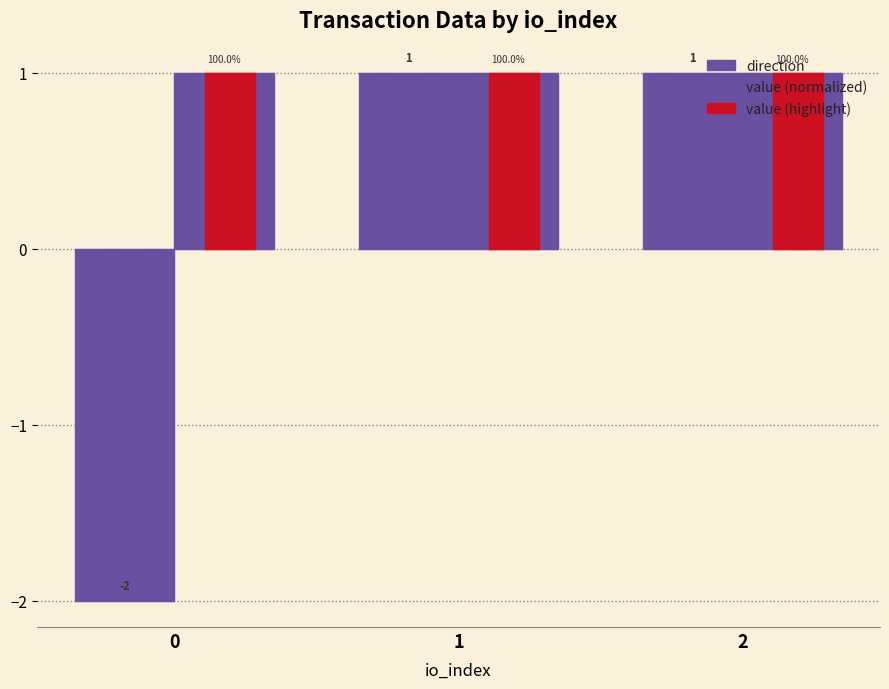

At which category is the sum across all series the highest?

1